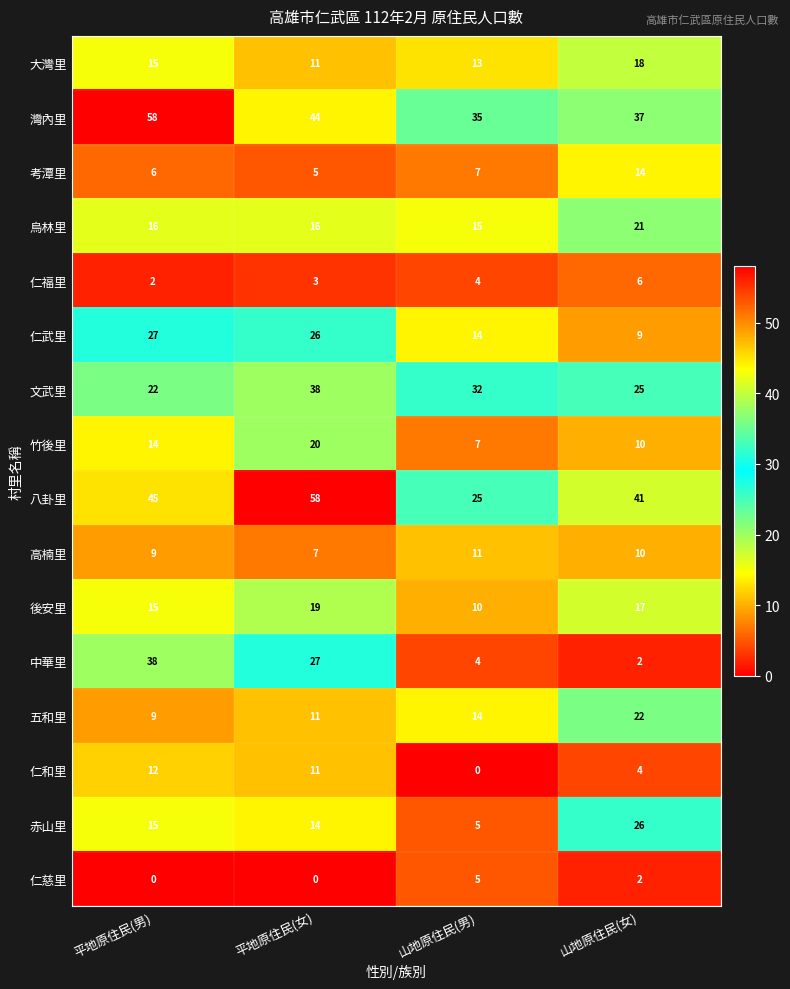

Count the 高楠里 values in the range 9 to 11.

3